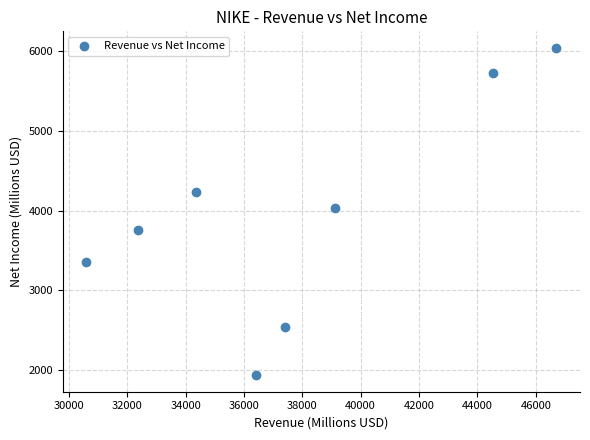

What is the average Y value?

3954